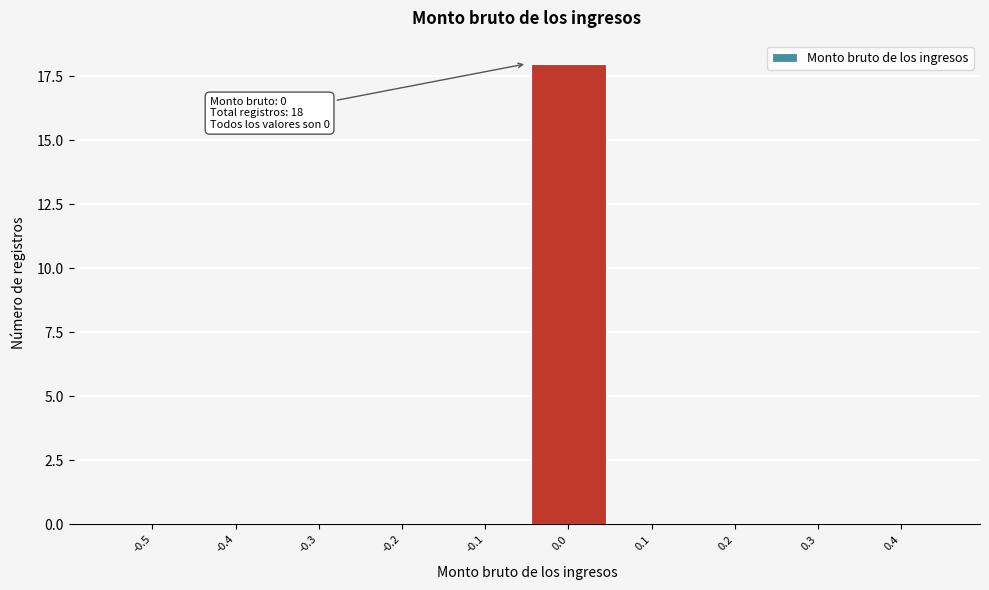

Reading right to left, transcribe all the data shown in this chart.

0.4=0	0.3=0	0.2=0	0.1=0	0.0=18	-0.1=0	-0.2=0	-0.3=0	-0.4=0	-0.5=0